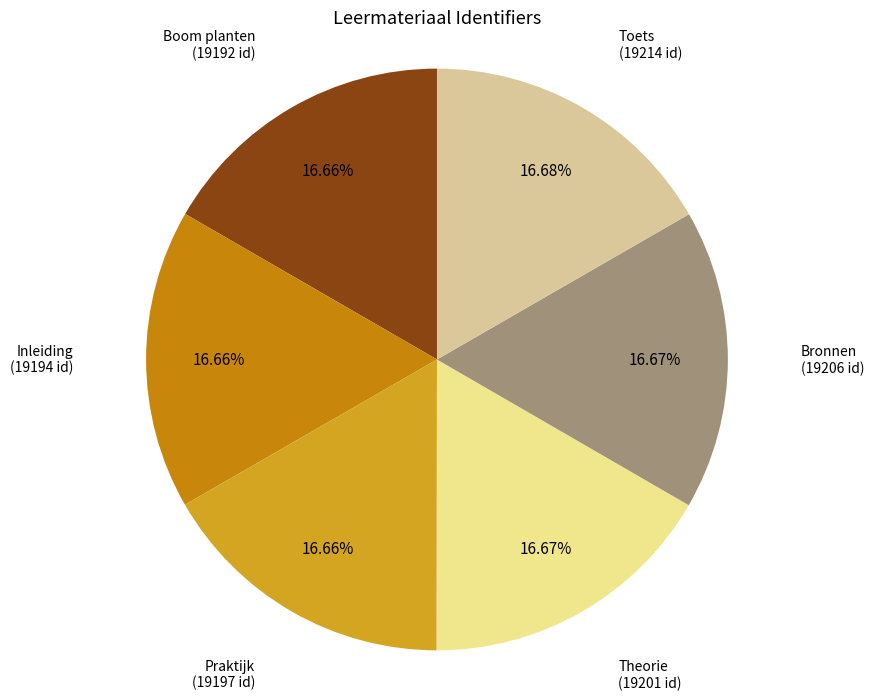

Approximately how many times larger is the value at Toets compared to Boom planten?

1.0